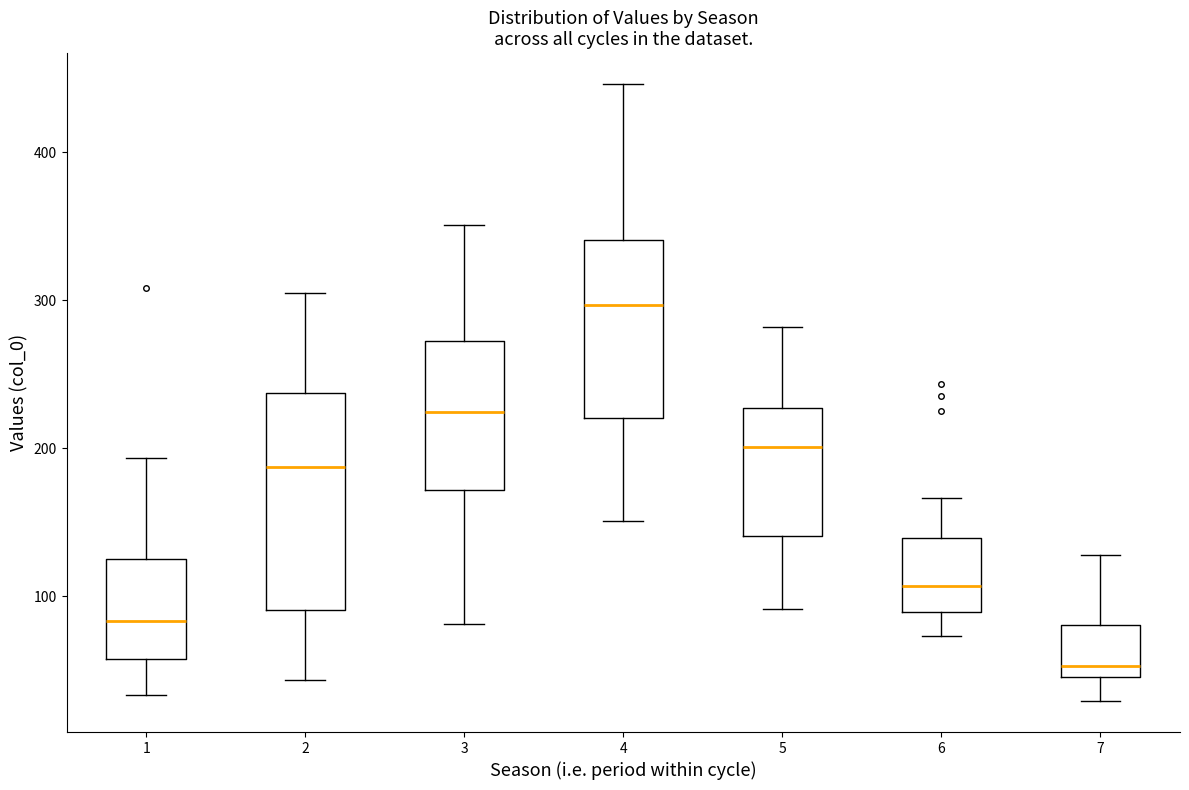

Where is the lower edge of the box at x = 6 on the y-axis? The values are not printed on the chart, so give them approximately, as read against the axis.

90